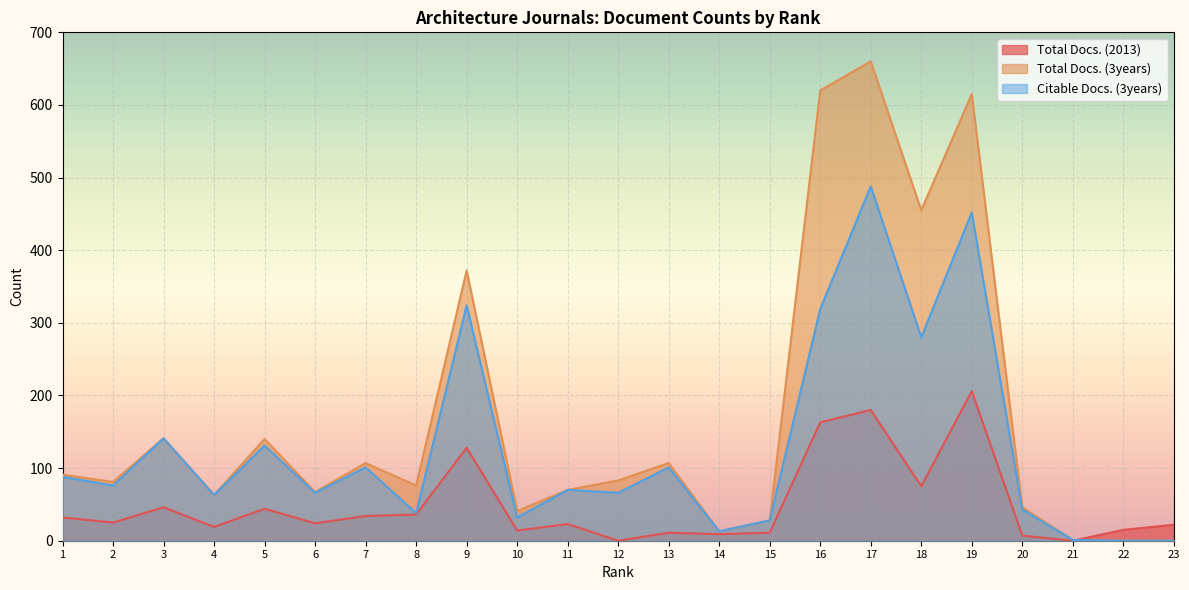

Rank the series at 13 from highest to lowest value.

Total Docs. (3years), Citable Docs. (3years), Total Docs. (2013)